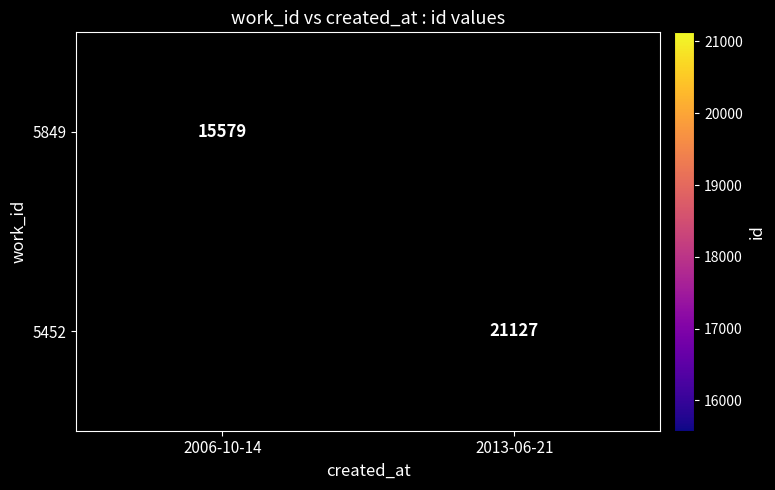

The value of 5849 at 2006-10-14 is 27644. True or false?

False